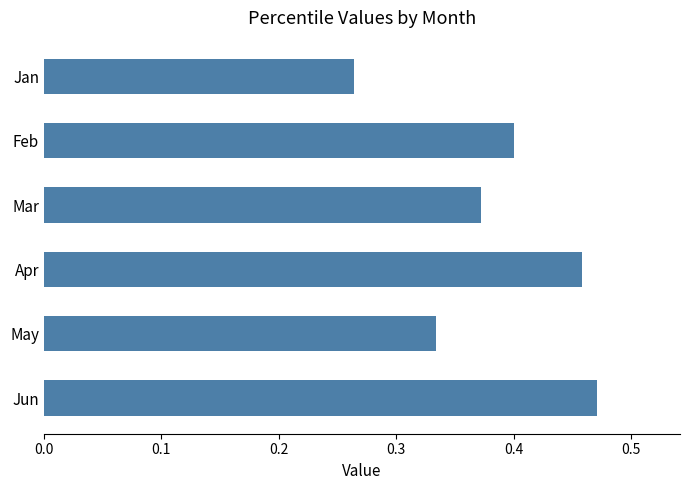

List the labels in order of value, largest first.

Jun, Apr, Feb, Mar, May, Jan